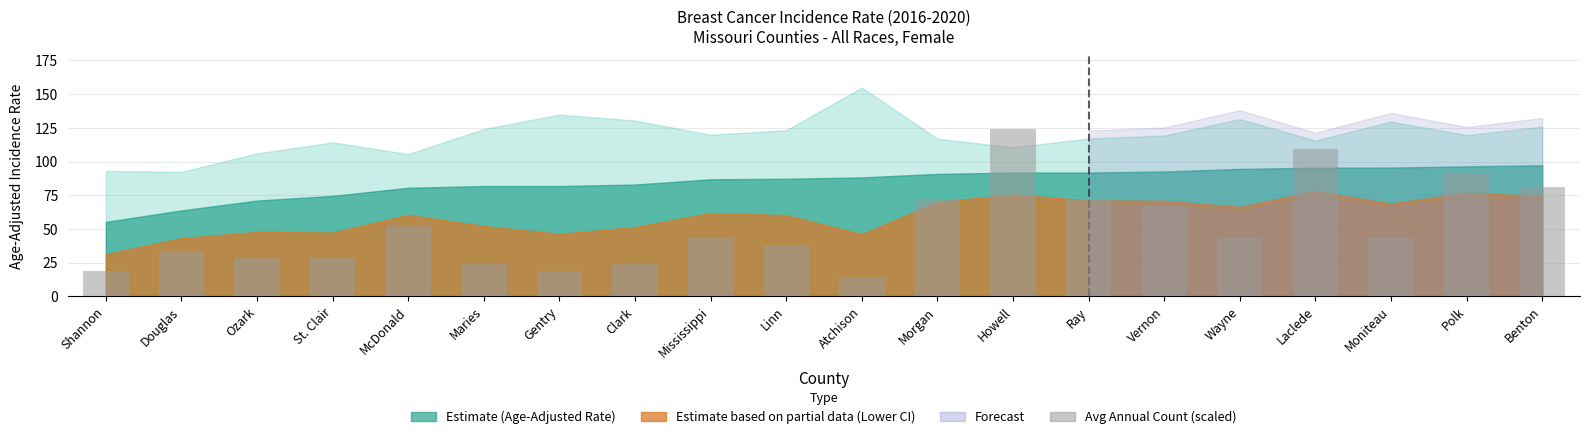

Reading left to right, extract all data points from this chart.

Shannon=19.1	Douglas=33.4	Ozark=28.6	St. Clair=28.6	McDonald=52.4	Maries=23.8	Gentry=19.1	Clark=23.8	Mississippi=42.9	Linn=38.1	Atchison=14.3	Morgan=71.5	Howell=123.9	Ray=71.5	Vernon=66.7	Wayne=42.9	Laclede=109.6	Moniteau=42.9	Polk=90.6	Benton=81.0